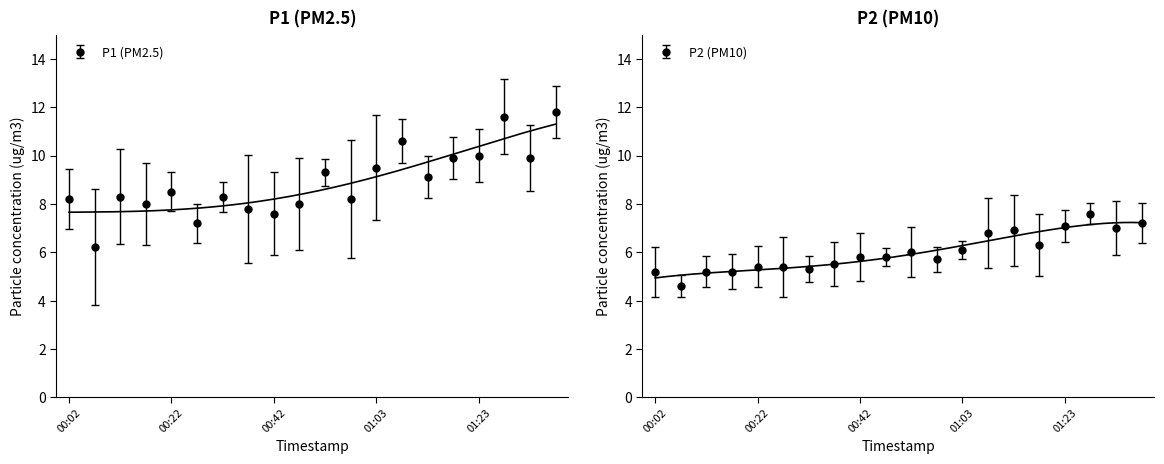

Which category has the highest value in the P2 series?

01:28